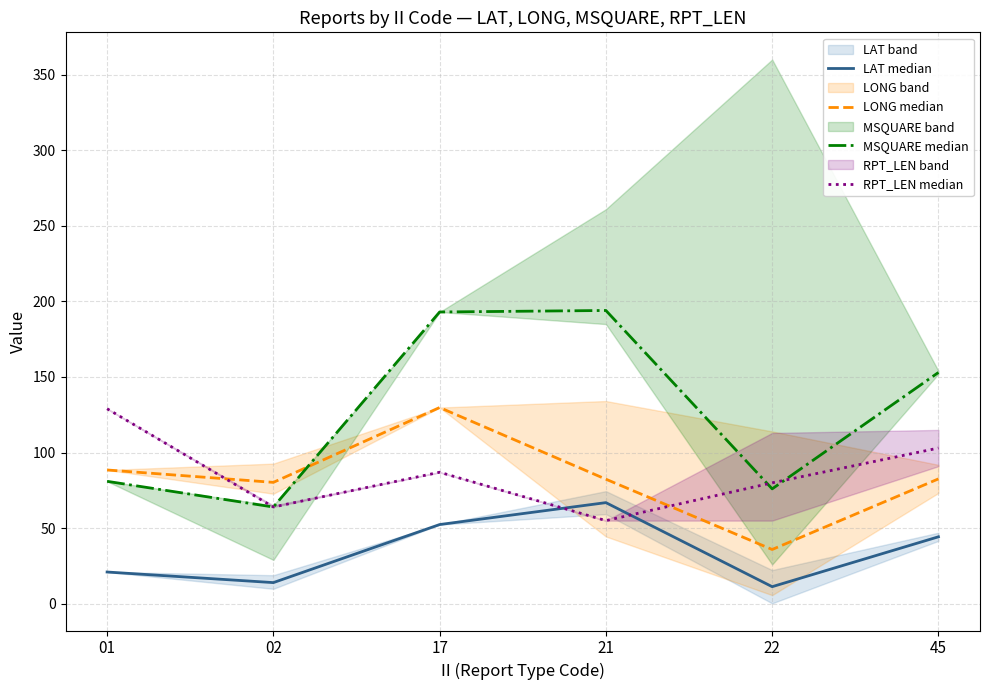

Count the number of data series in this chart.

4